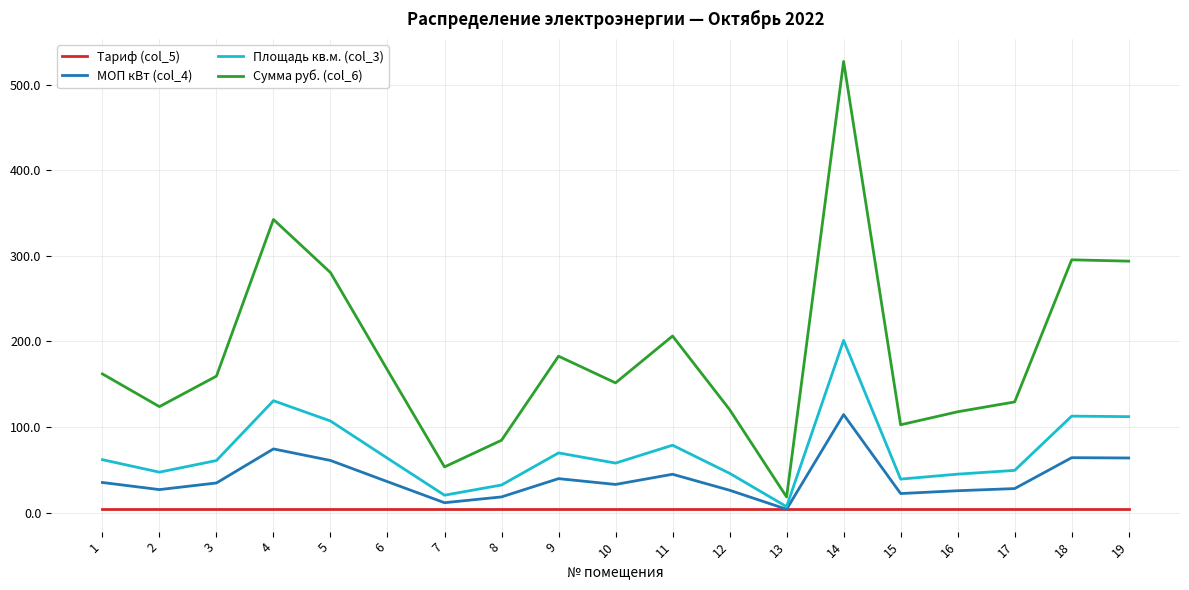

What is the maximum value shown in the chart?

527.3